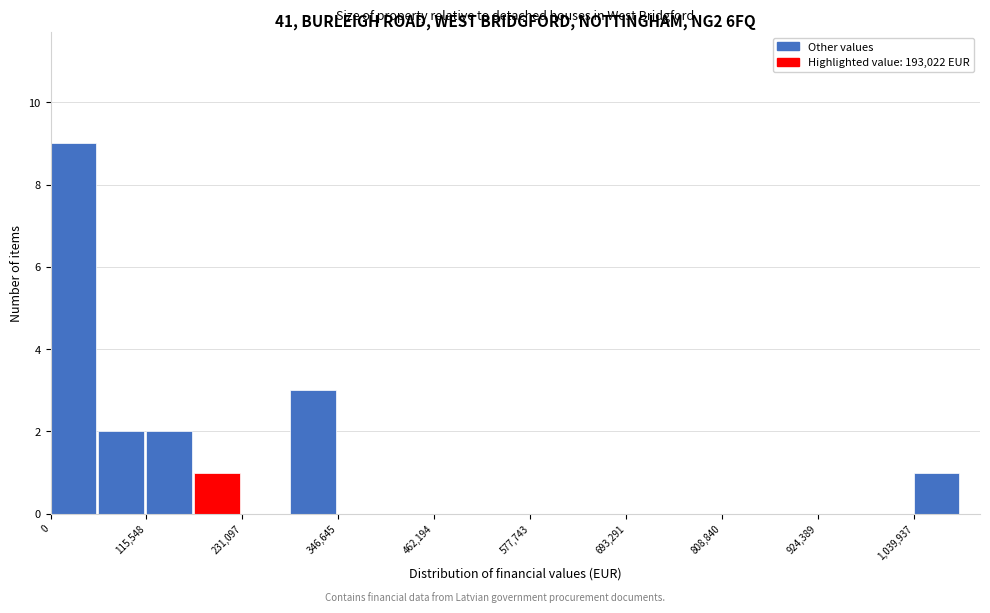

Around what value on the x-axis is the tallest bar? Give the approximate position of its centre, as read against the axis.

20000